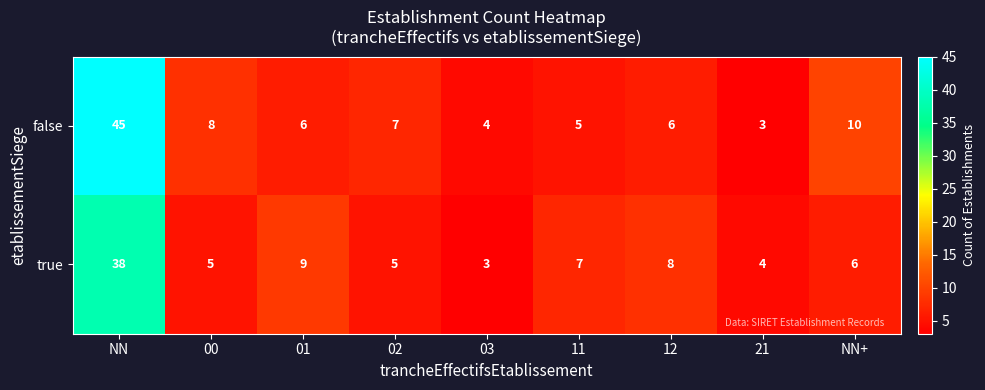

Reading left to right, extract all data points from this chart.

false: 45	8	6	7	4	5	6	3	10
true: 38	5	9	5	3	7	8	4	6